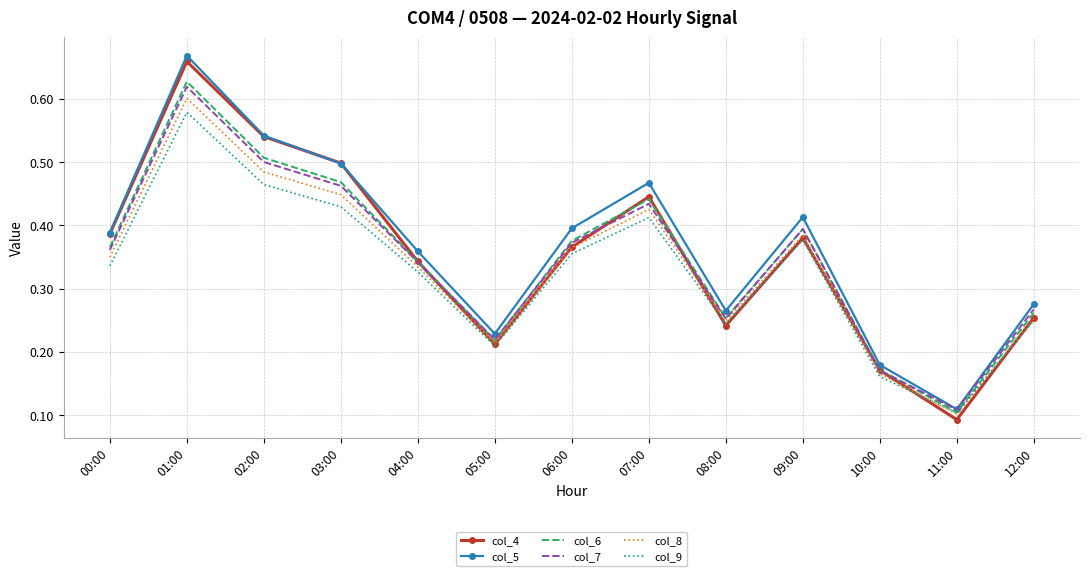

What is the total value across all series at 02:00?

3.0